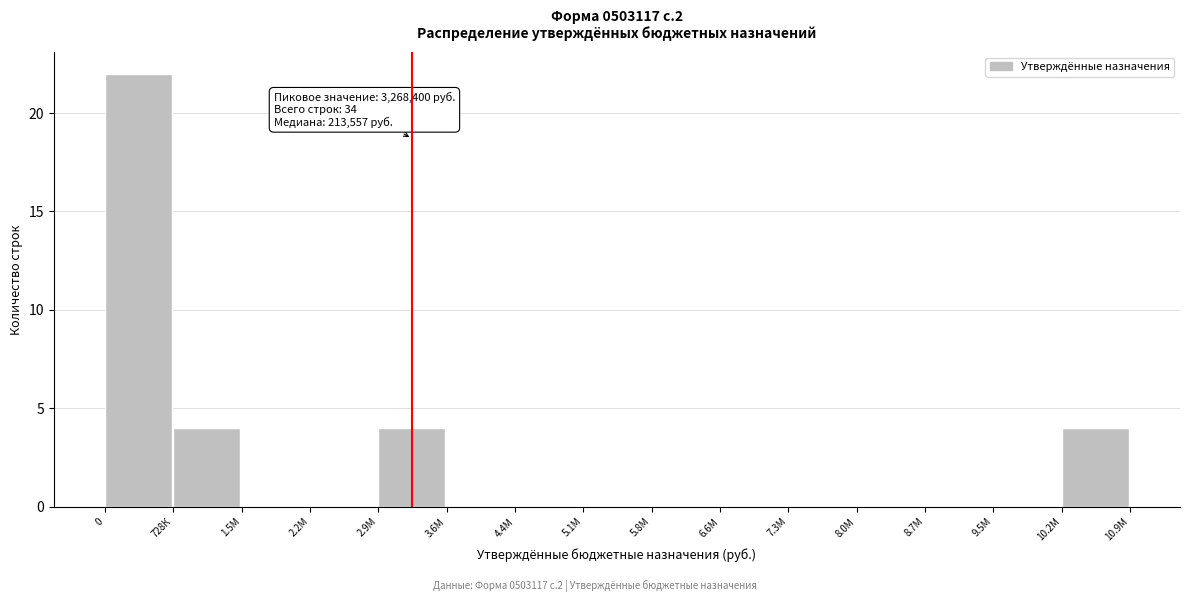

Reading left to right, transcribe all the data shown in this chart.

0=22	728К=4	1.5М=0	2.2М=0	2.9М=4	3.6М=0	4.4М=0	5.1М=0	5.8М=0	6.6М=0	7.3М=0	8.0М=0	8.7М=0	9.5М=0	10.2М=4